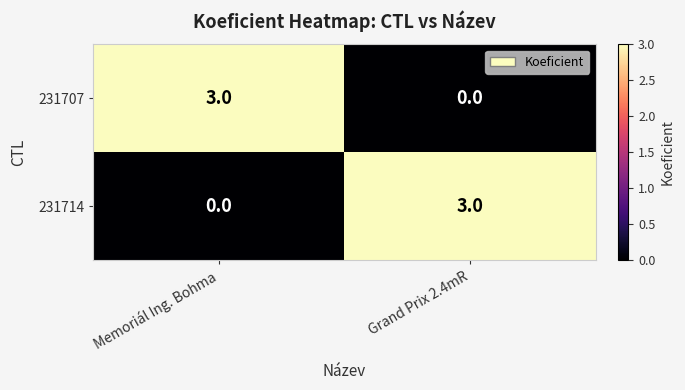

Count the number of categories in the chart.

2